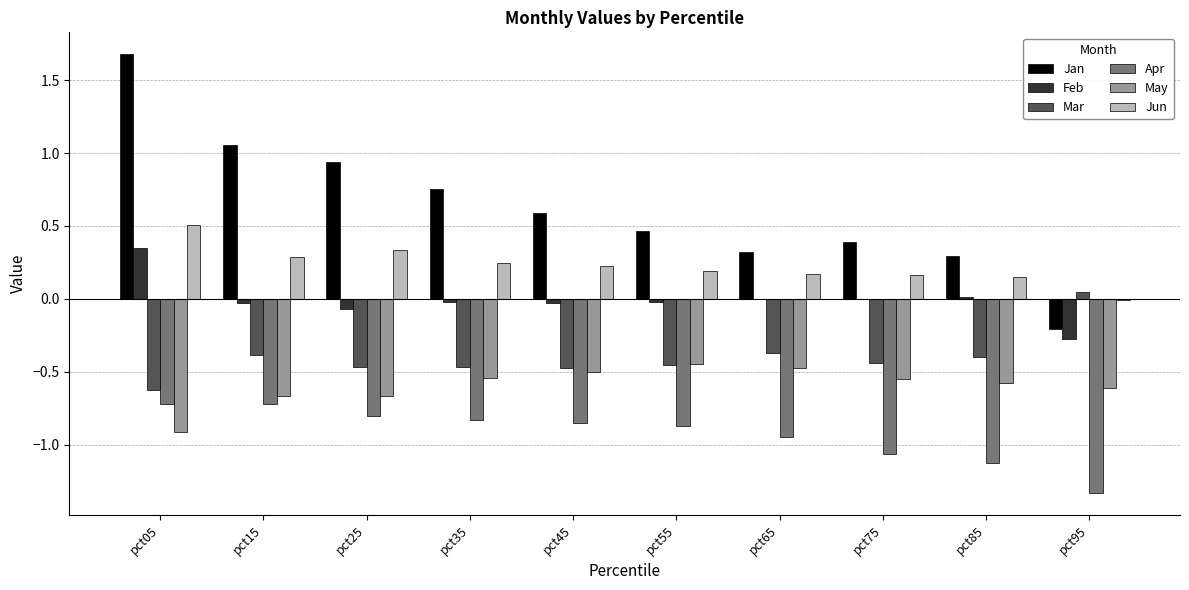

Which category has the highest value across all series?

pct05